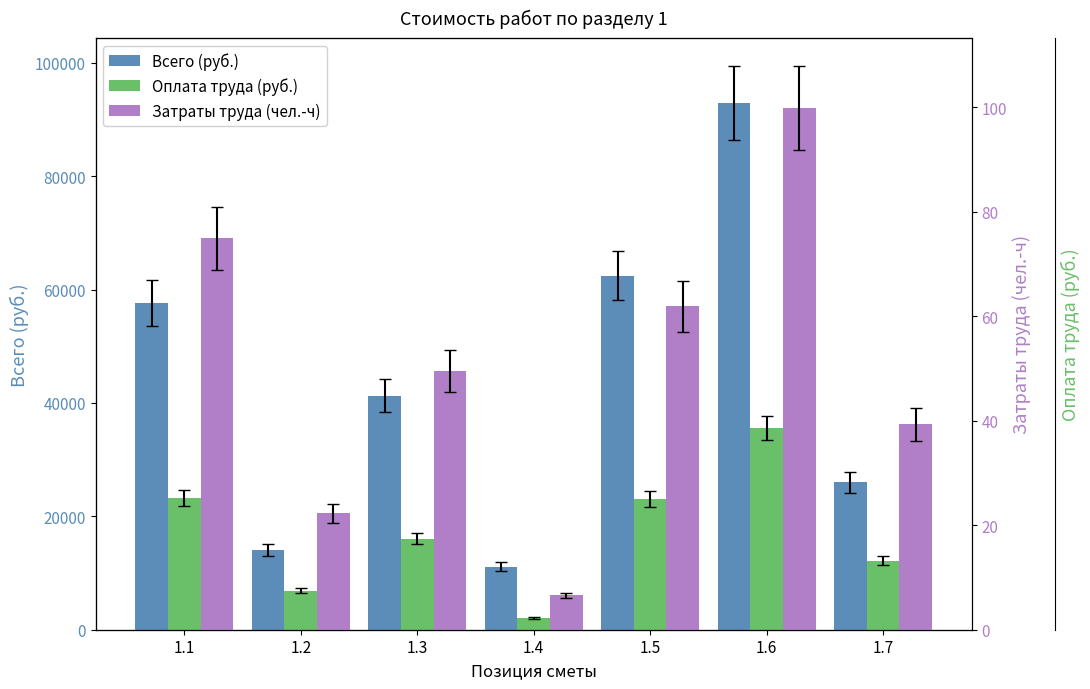

At which category does the chart reach its minimum across all series?

1.4